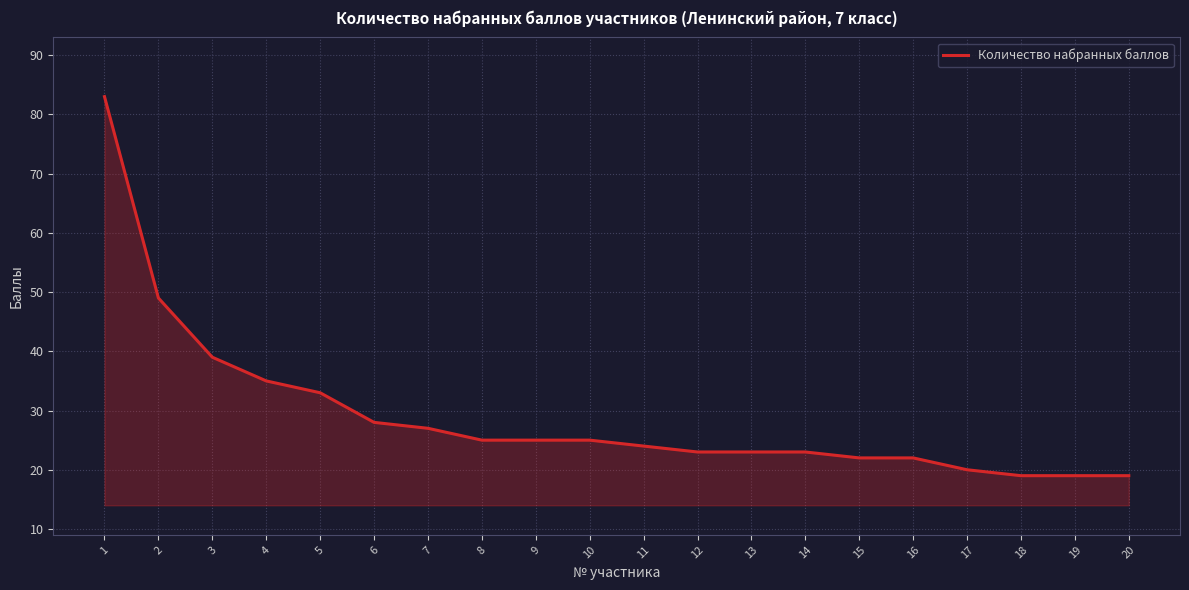

Reading left to right, transcribe all the data shown in this chart.

83	49	39	35	33	28	27	25	25	25	24	23	23	23	22	22	20	19	19	19